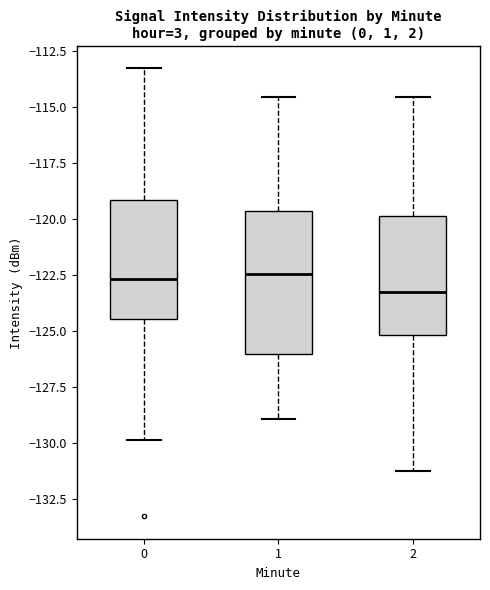

Reading left to right, read every box against the y-axis: the position of its median line, the range the box covers, and the ends of its whiskers. The values are not printed on the chart, so give them approximately, as read against the axis.

0: median -122.5, box -124.5 to -119.0, whiskers -130.0 to -113.5
1: median -122.5, box -126.0 to -119.5, whiskers -129.0 to -114.5
2: median -123.0, box -125.0 to -120.0, whiskers -131.0 to -114.5